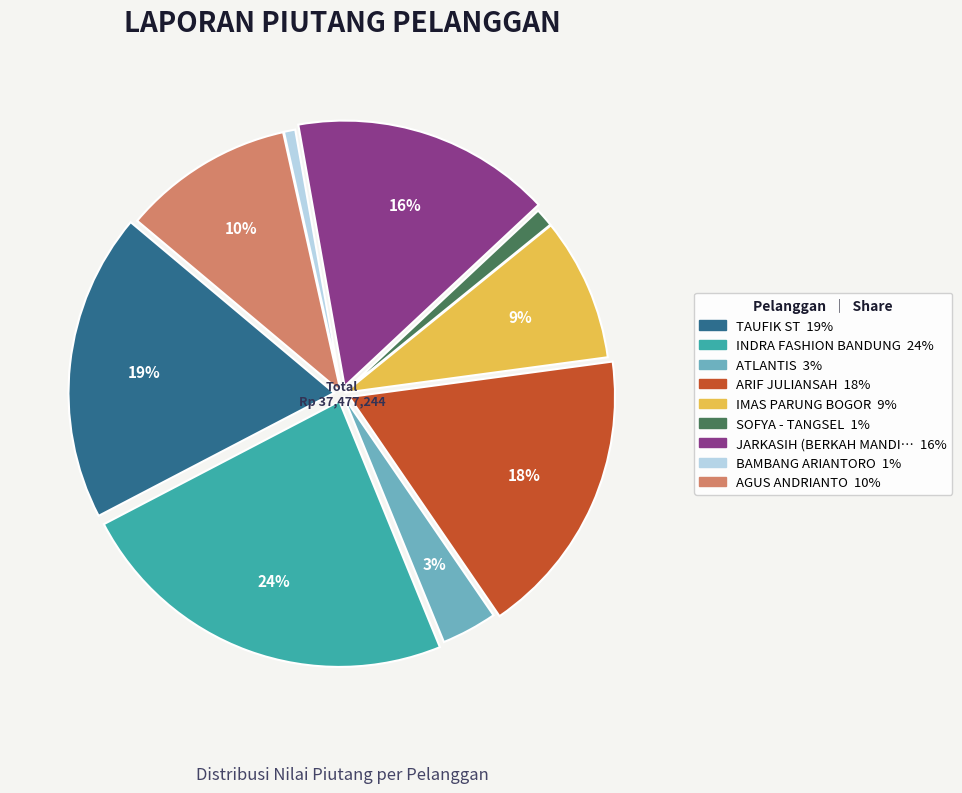

Is there any slice that represents more than half of the pie?

No